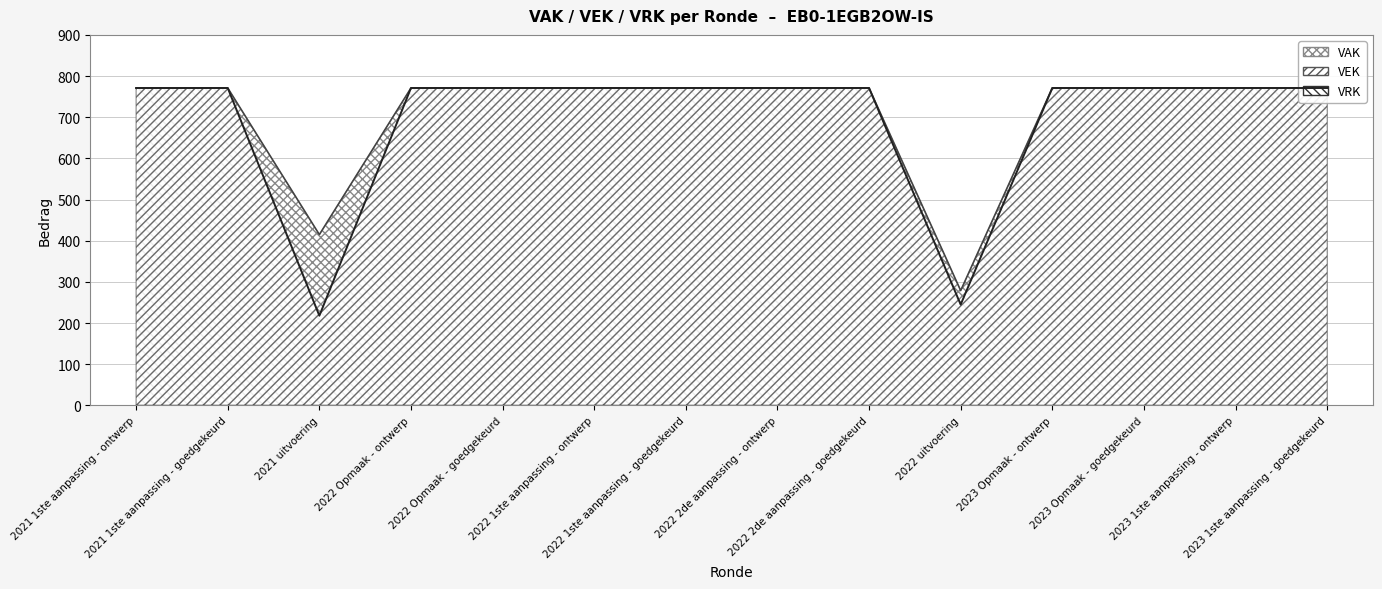

What is the difference between the second highest and second lowest values?

526